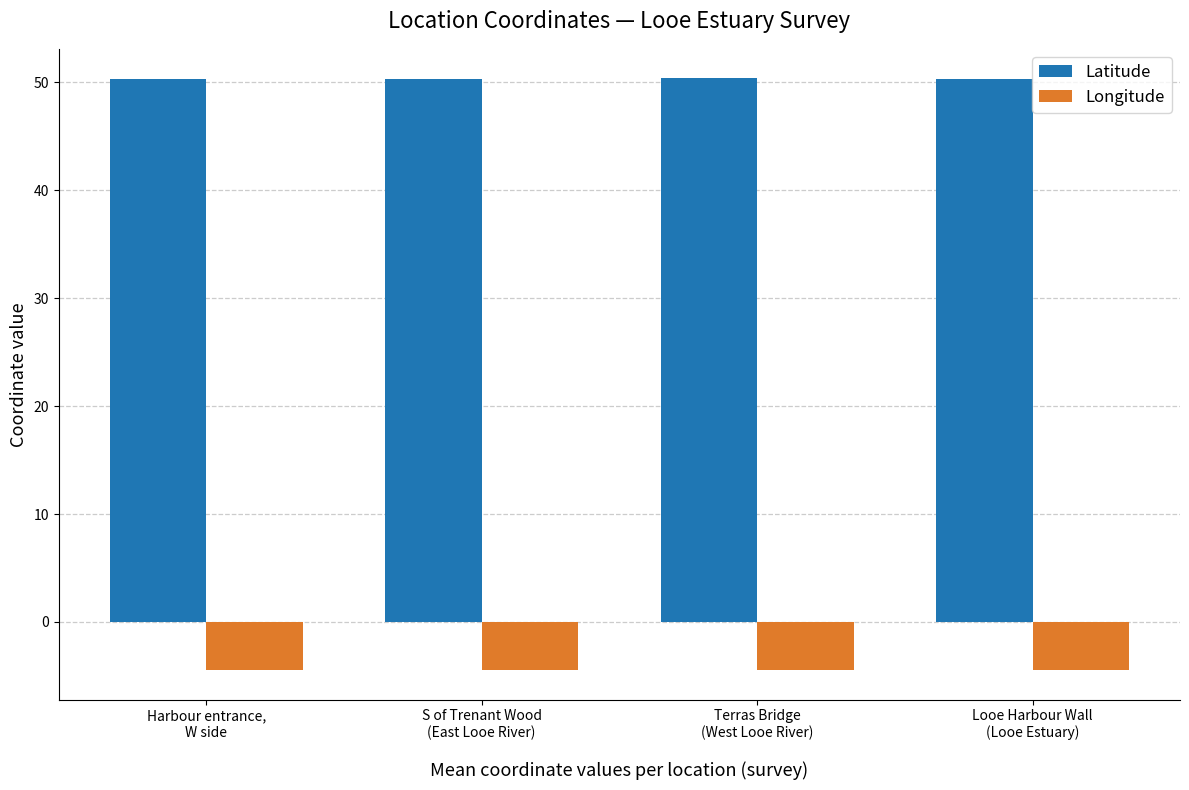

At Harbour entrance,
W side, list the series in order from smallest to largest.

Longitude, Latitude